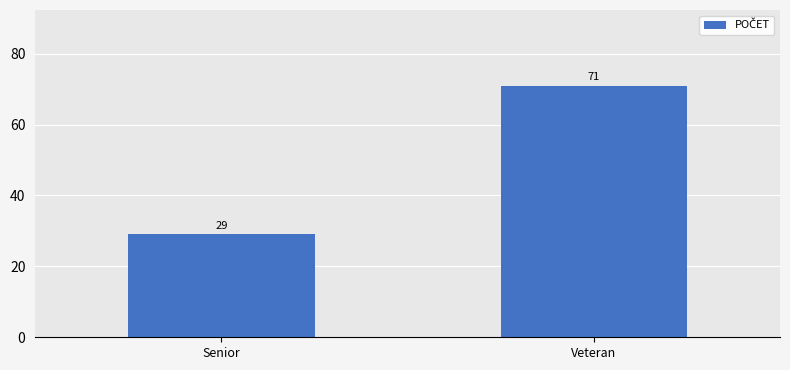

Approximately how many times larger is the value at Veteran compared to Senior?

2.4